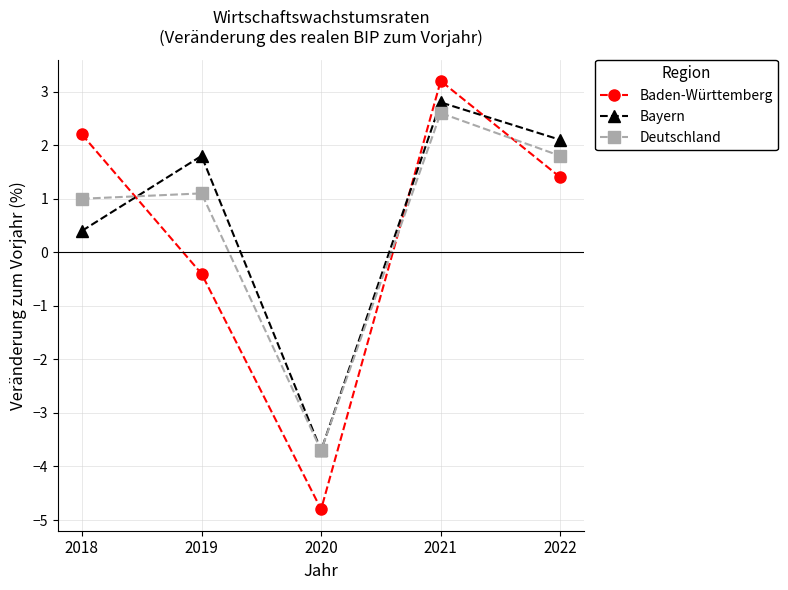

How many intersections are there between Baden-Württemberg and Bayern?

3